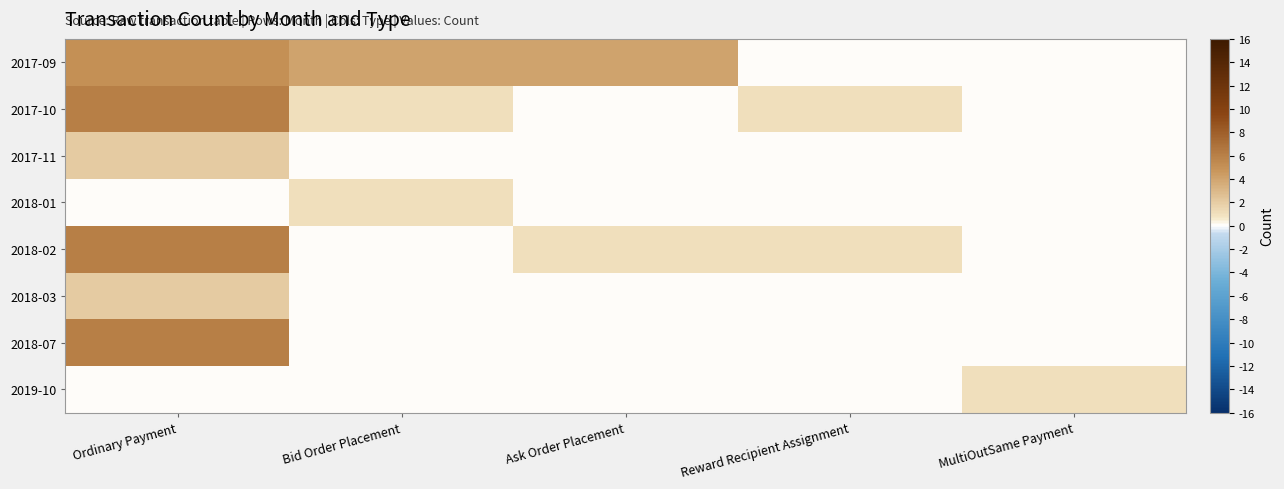

At Reward Recipient Assignment, list the series in order from largest to smallest.

2017-10, 2018-02, 2017-09, 2017-11, 2018-01, 2018-03, 2018-07, 2019-10